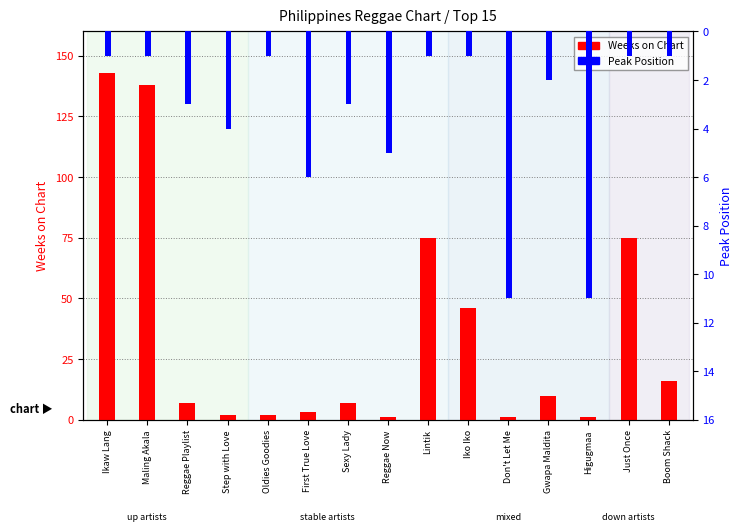

What is the sum of all Peak Position values?

52